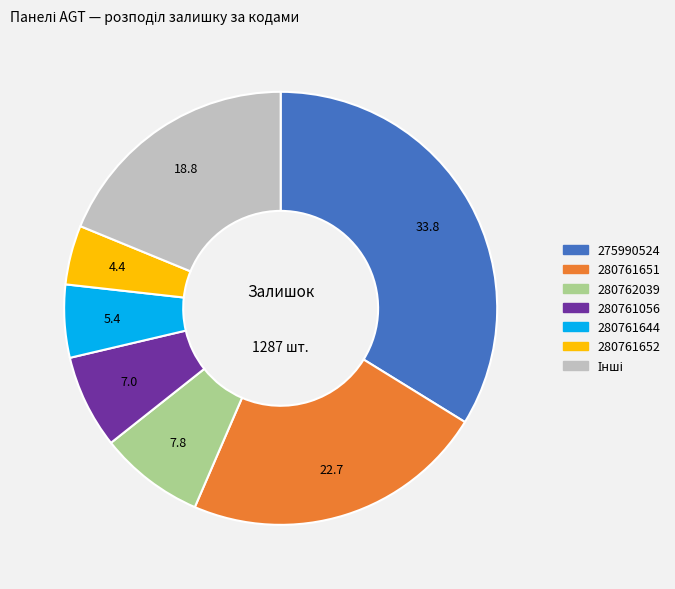

Is there a majority slice in this chart?

No